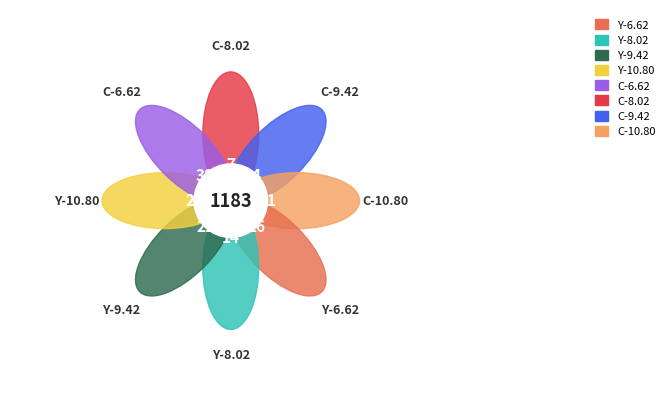

To the nearest percent, what is the difference between the largest and smallest slice percentages?

21%